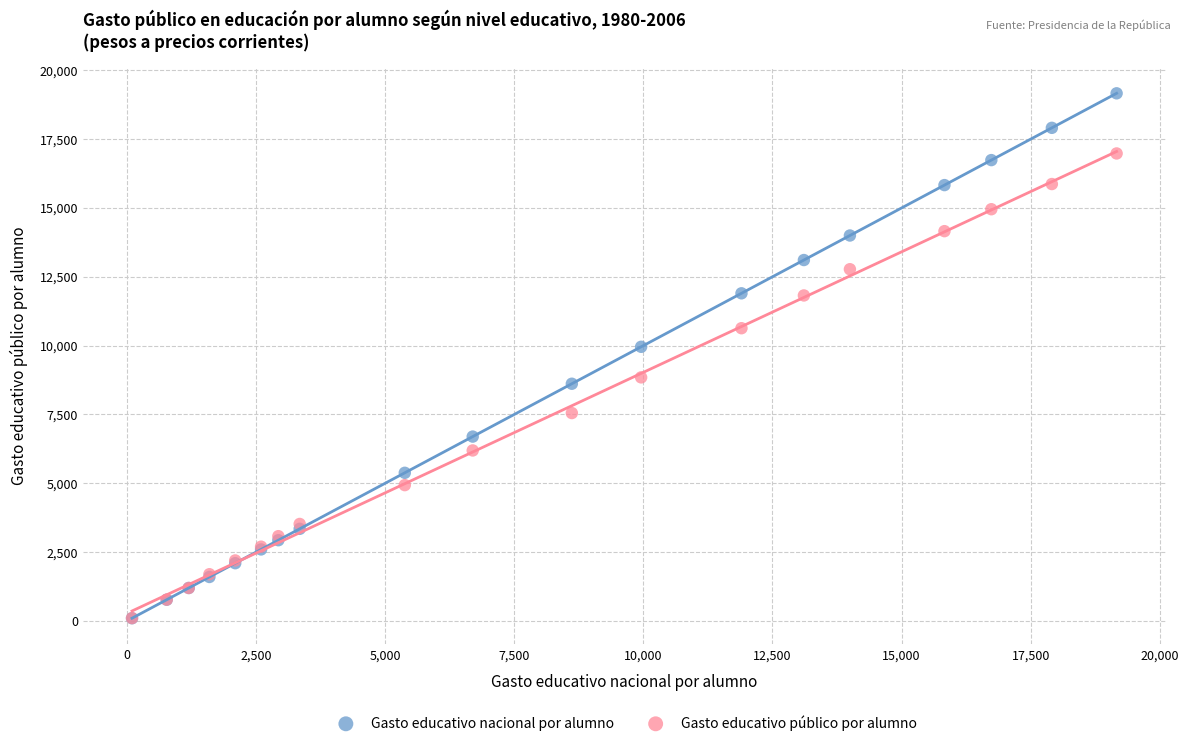

In the Gasto educativo nacional por alumno series, what Y value is closest to 9631?

9957.7